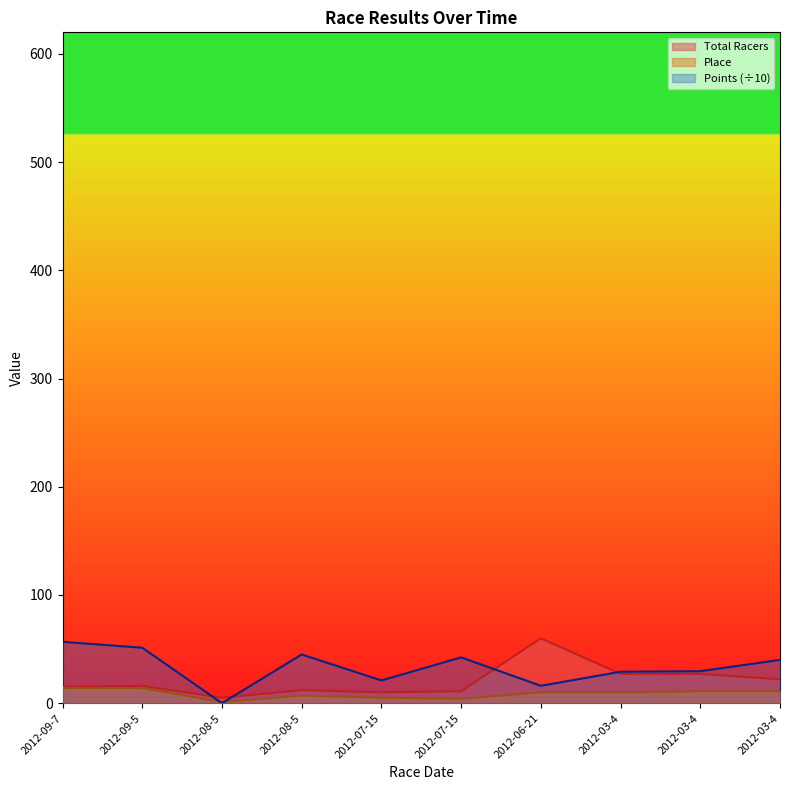

What are all the series names shown in the legend?

Total Racers, Place, Points (÷10)